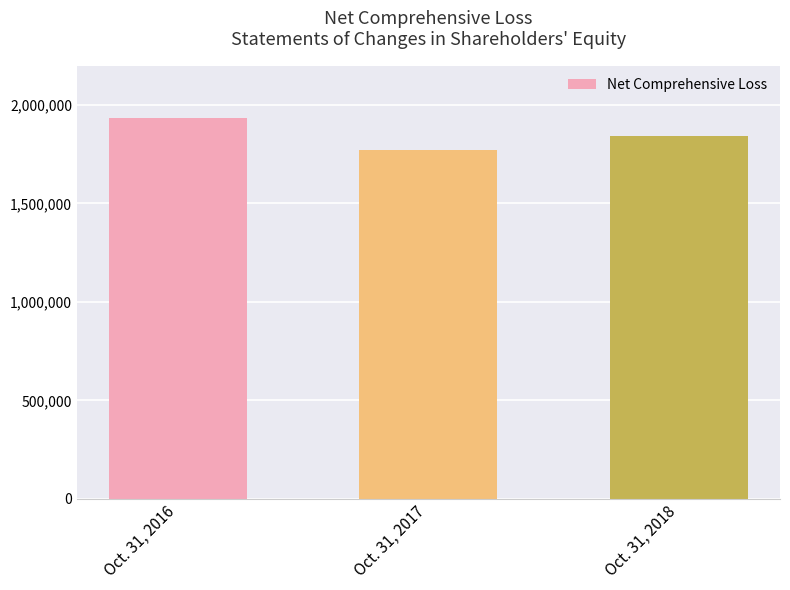

How many data points does each series have?

3